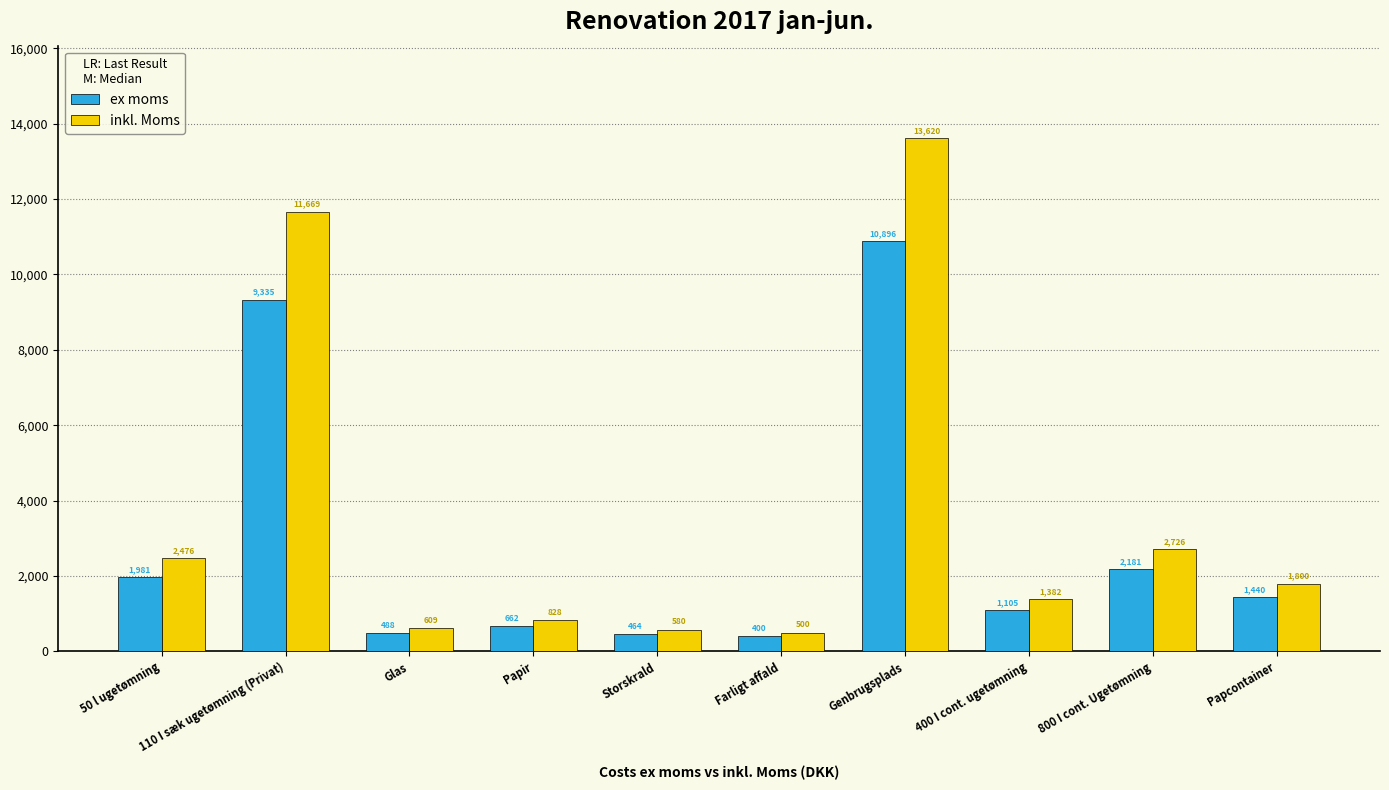

What is the difference between the maximum and minimum values in the ex moms series?

10496.0